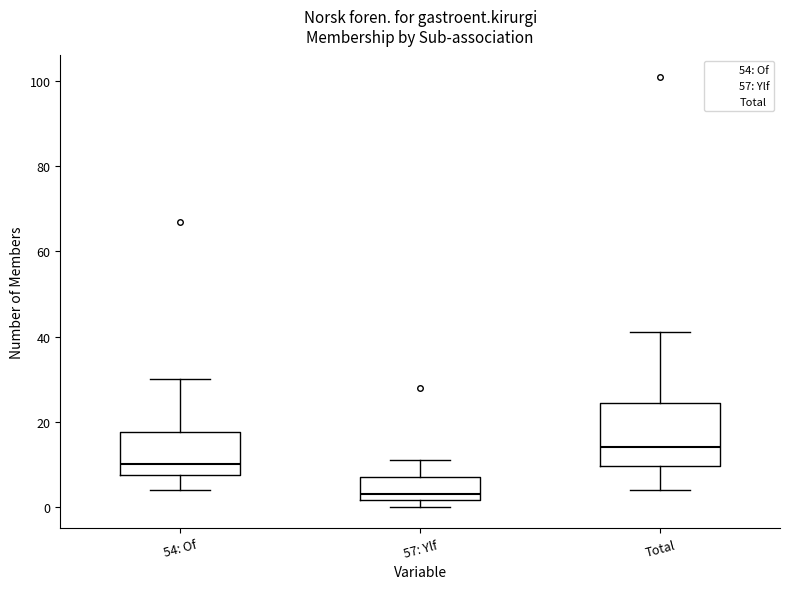

Which box has the lowest median line?

57: Ylf